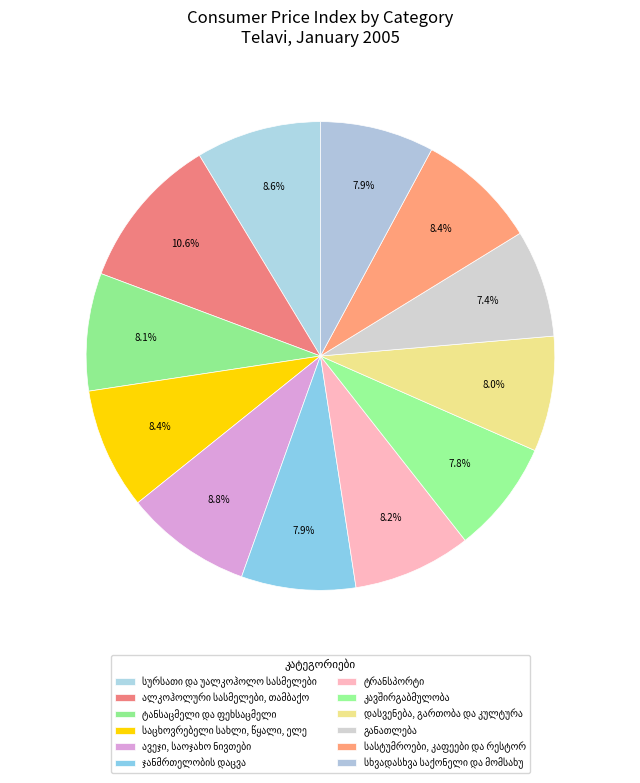

Between განათლება and ტანსაცმელი და ფეხსაცმელი, which is larger?

ტანსაცმელი და ფეხსაცმელი